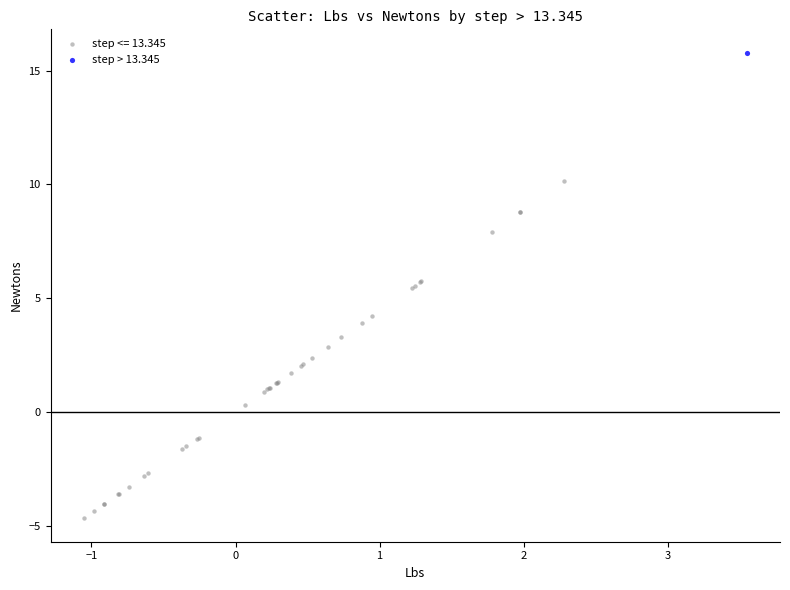

What are all the series names shown in the legend?

step <= 13.345, step > 13.345